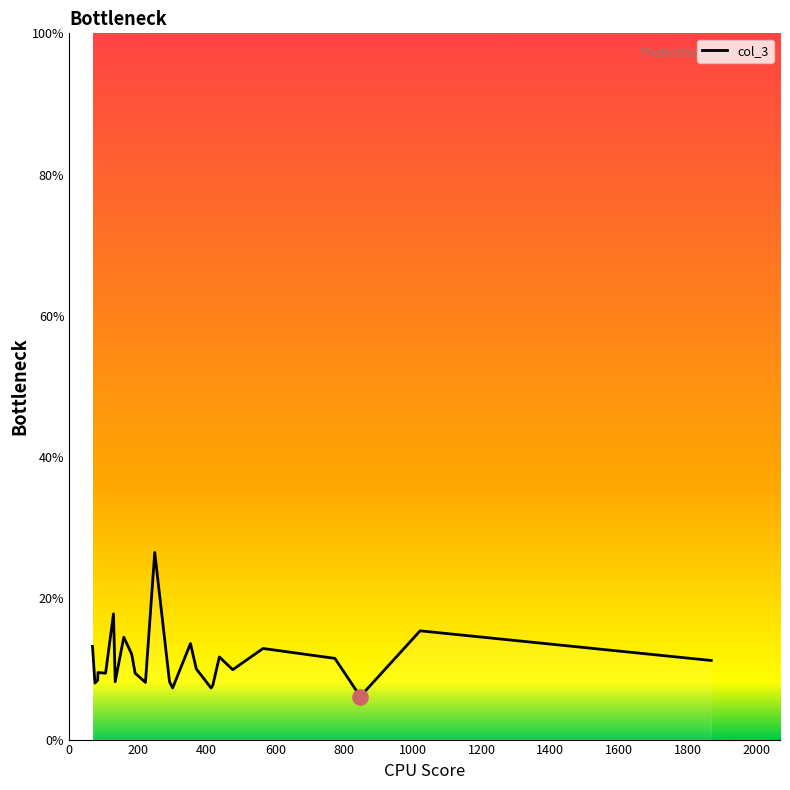

What is the minimum value shown in the chart?

6.1